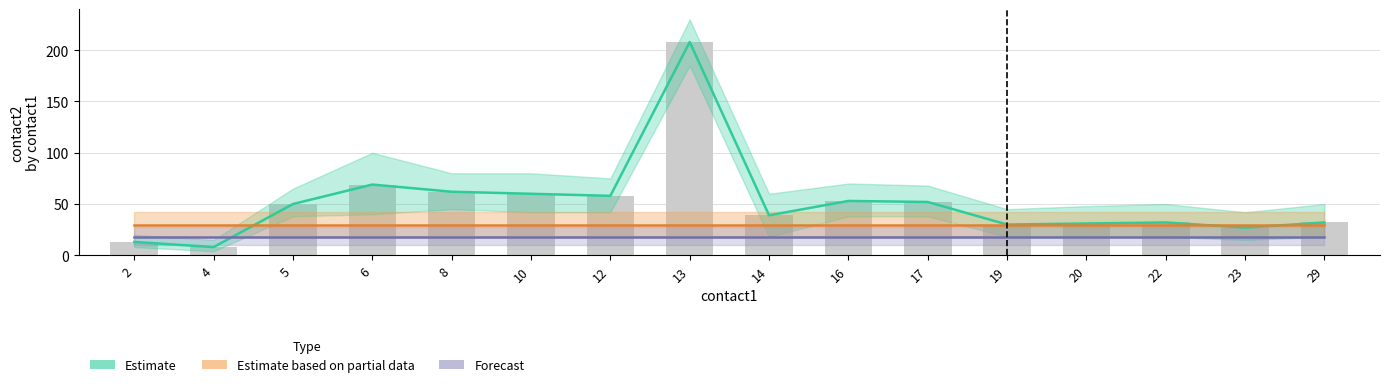

Which series has the largest range (max minus min)?

Estimate